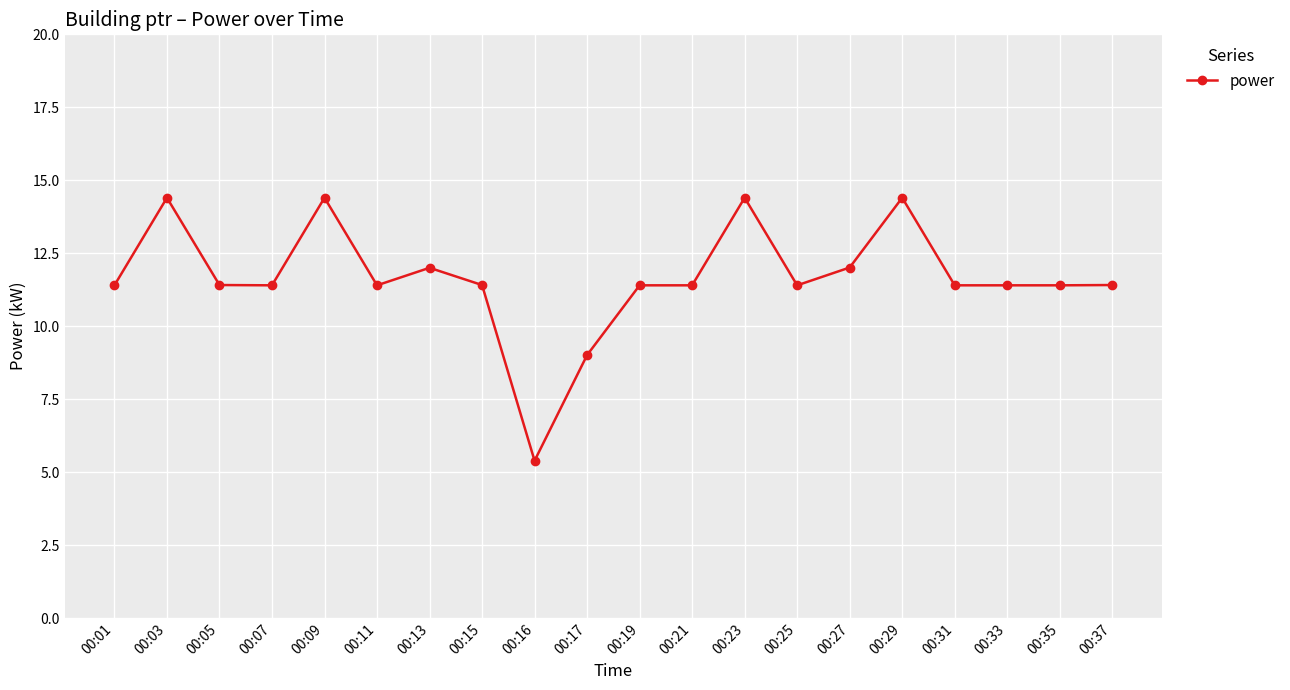

What is the difference between the maximum and minimum values?

9.0